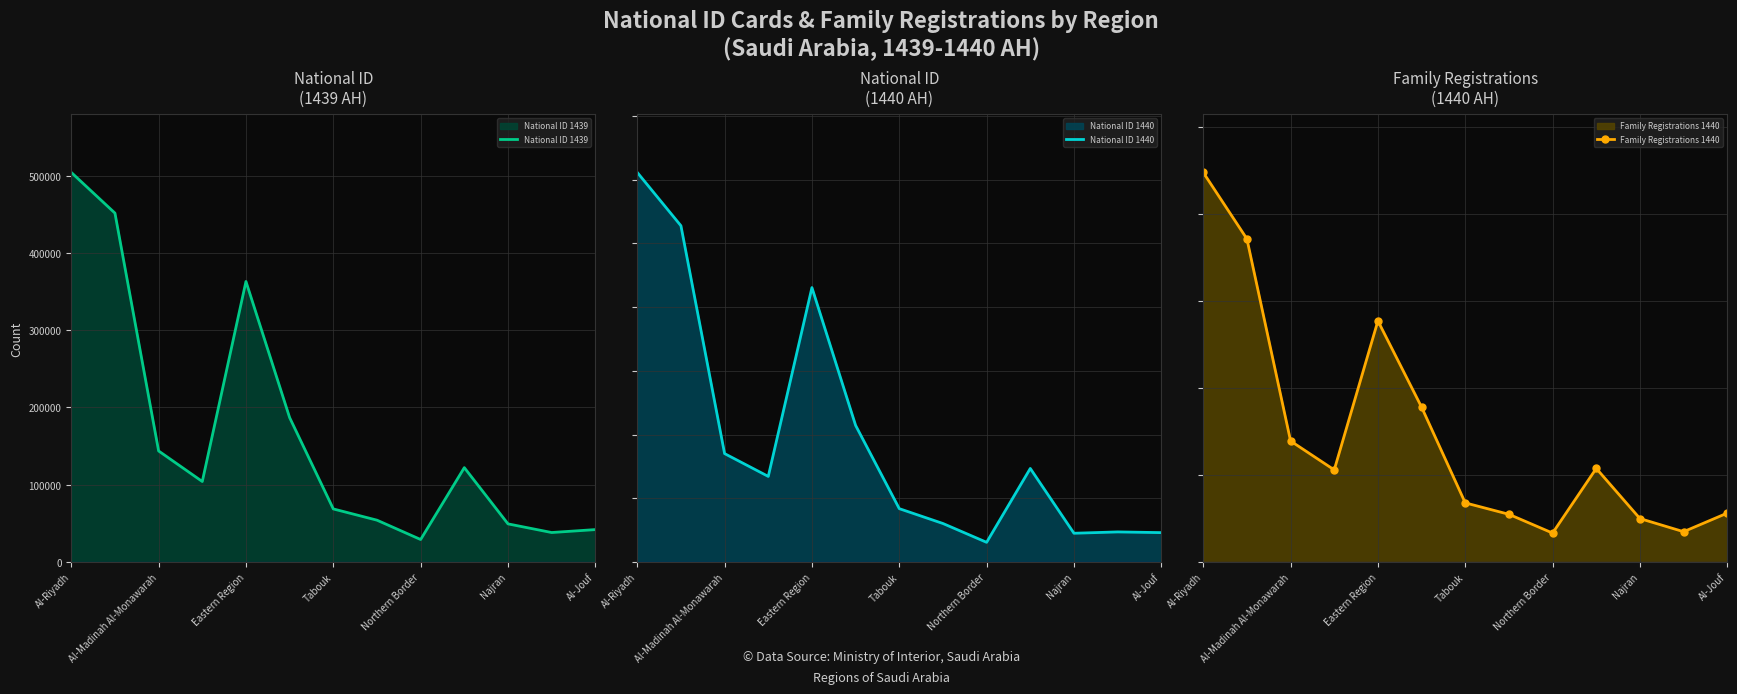

What is the difference between the highest and lowest values at 9?

93044